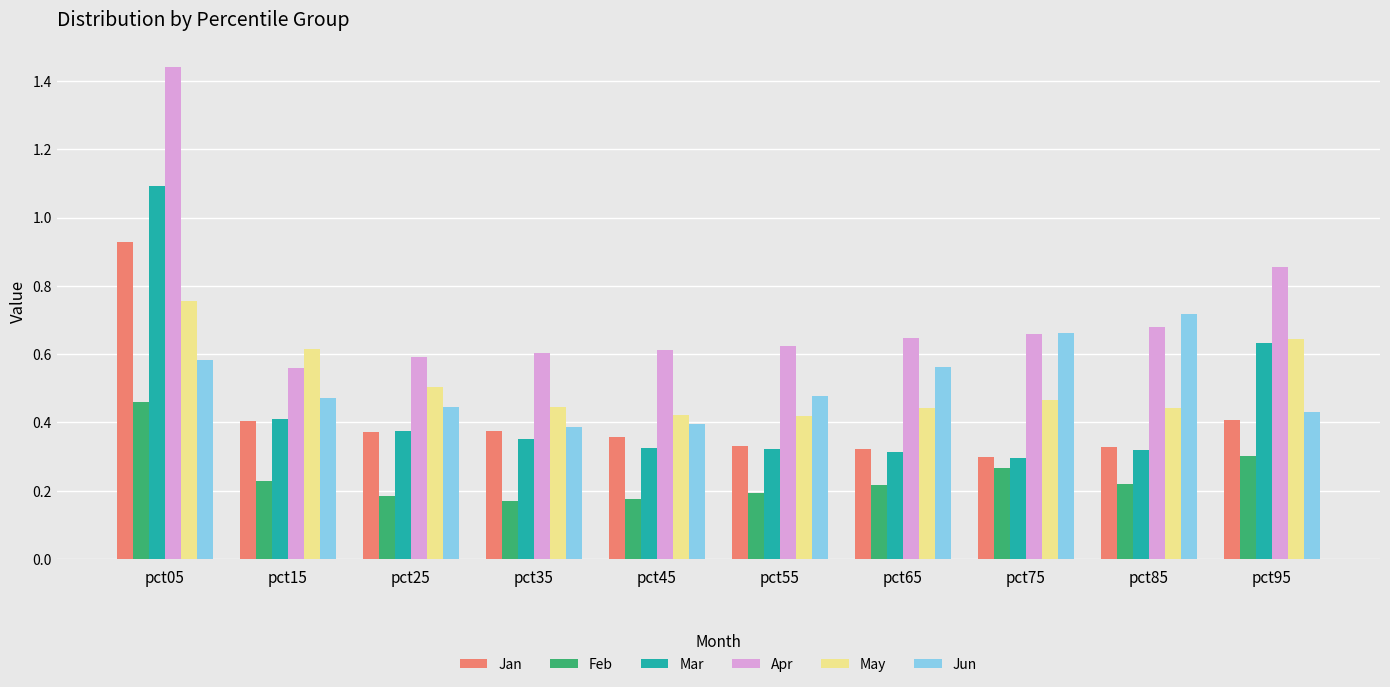

What is the sum of the Jun values at pct25 and pct65?

1.0